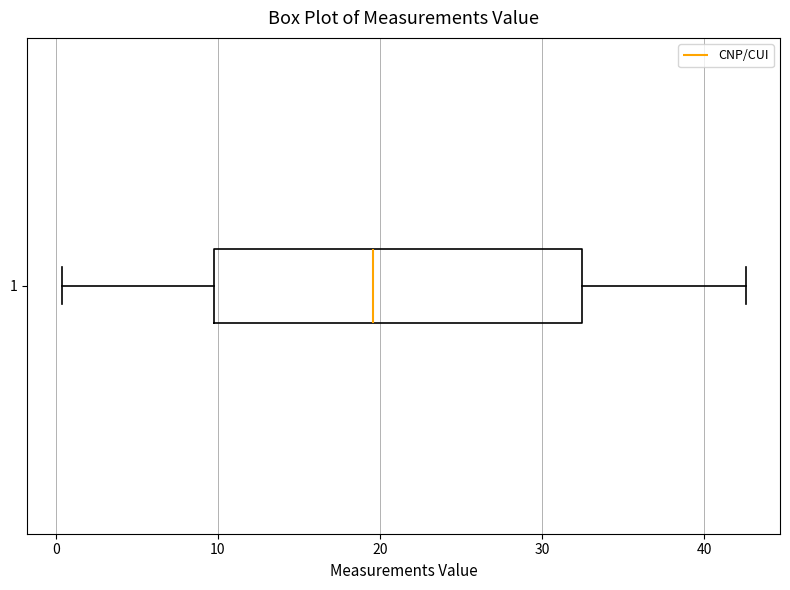

Read this box plot against the x-axis: the position of the median line, the range covered by the box, and the ends of both whiskers. The values are not printed on the chart, so give them approximately, as read against the axis.

median 20, box 10 to 32, whiskers 0 to 43